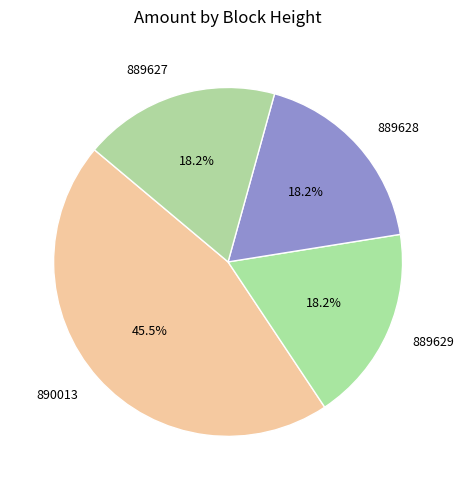

Between 889627 and 890013, which is larger?

890013